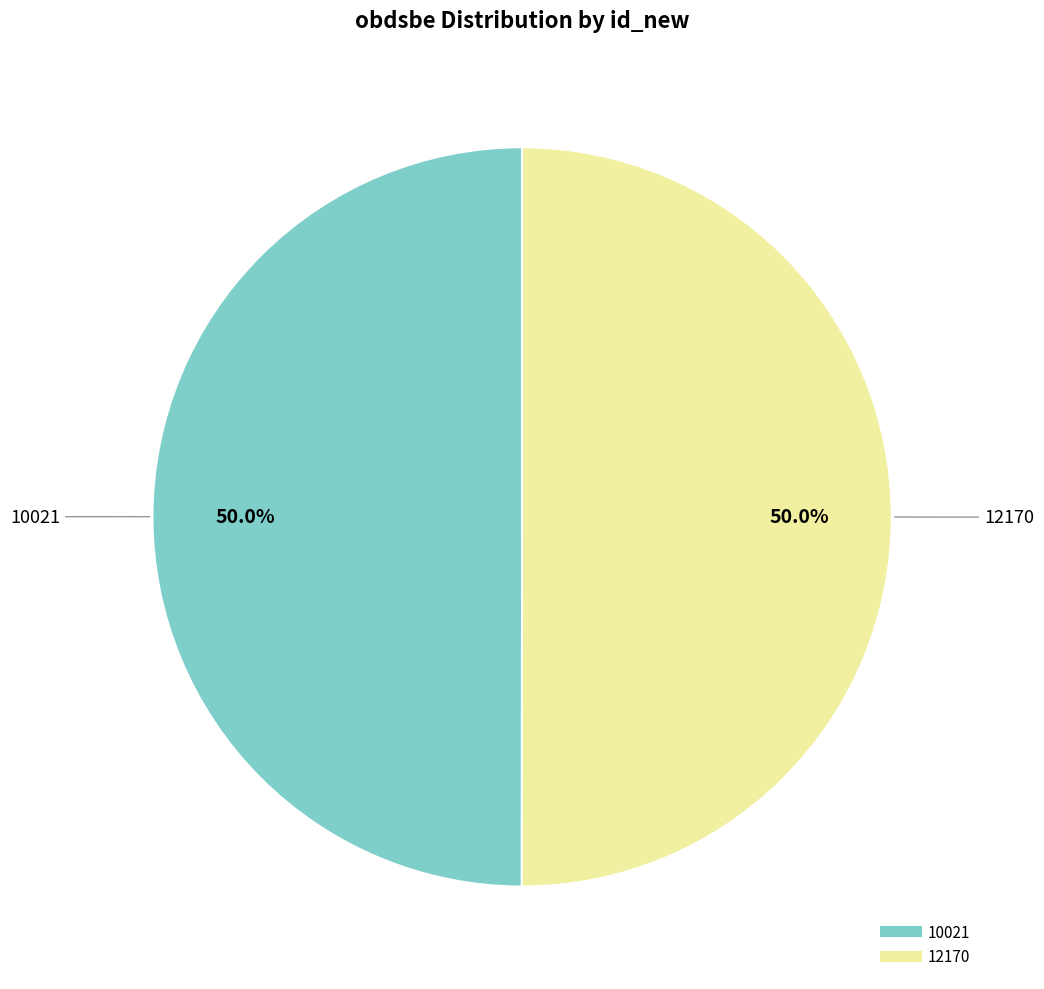

Count the number of slices in the pie.

2